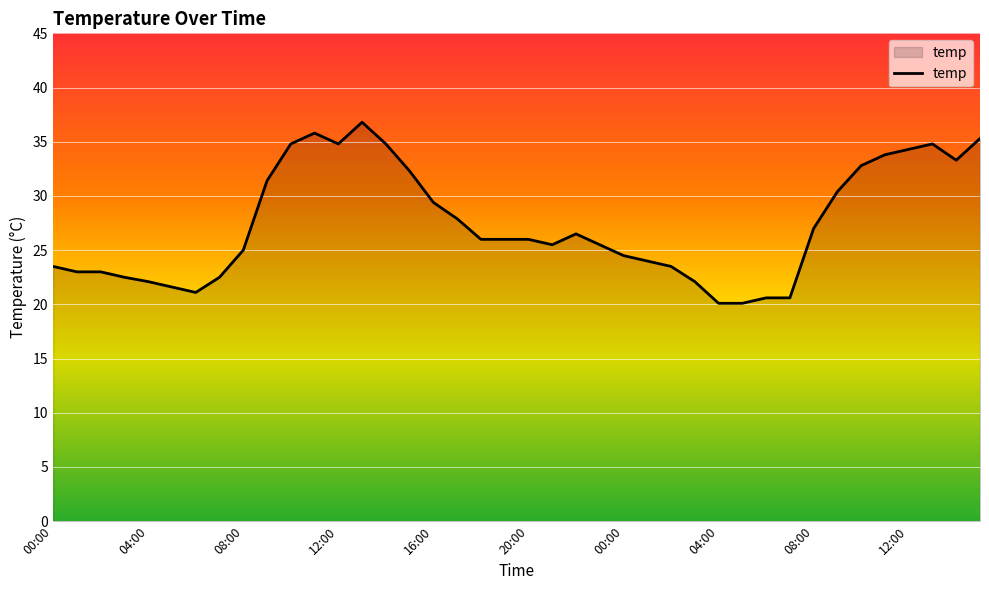

What is the maximum value shown in the chart?

36.8